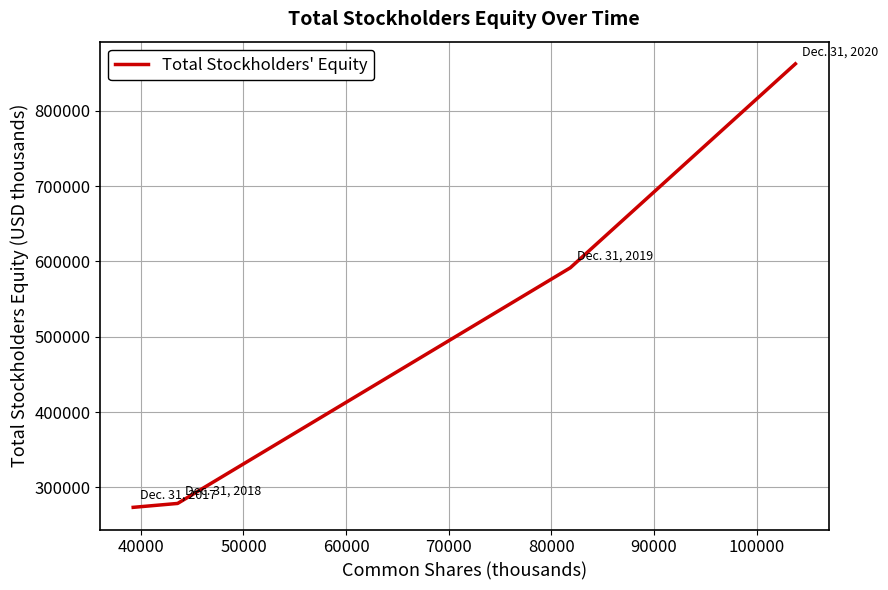

What is the maximum value shown in the chart?

862218